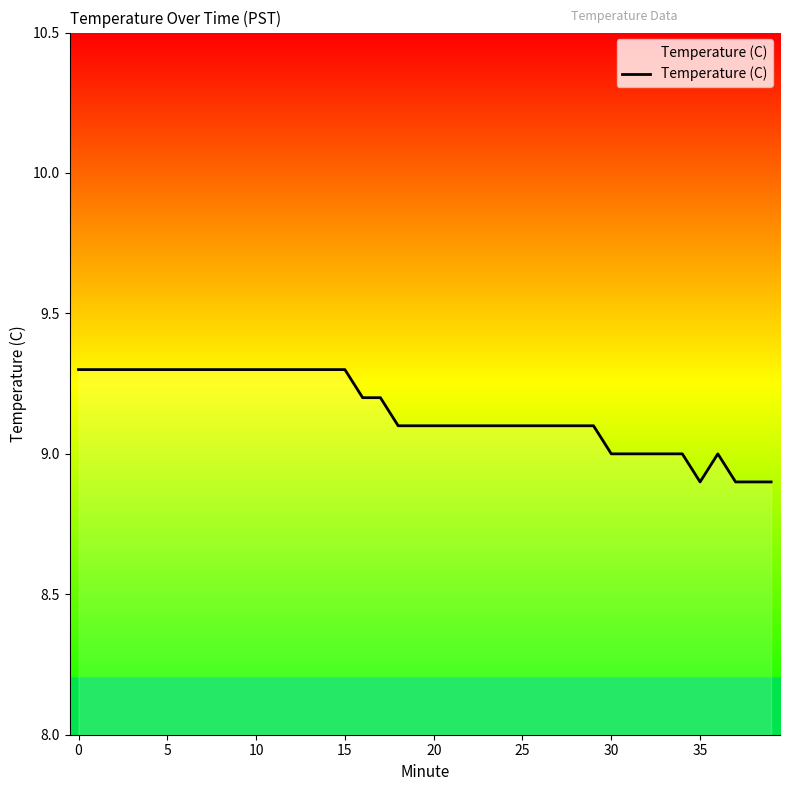

What is the maximum value shown in the chart?

9.3